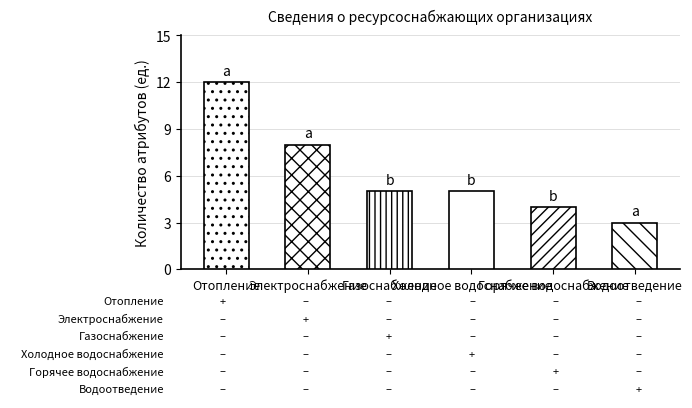

At which category does the chart reach its peak across all series?

Отопление